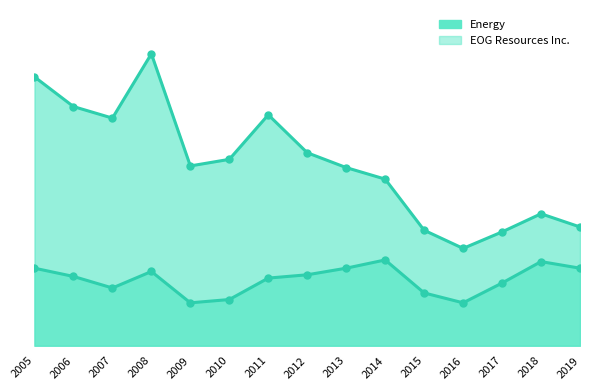

Which series changed the most between 2009 and 2011?

Energy